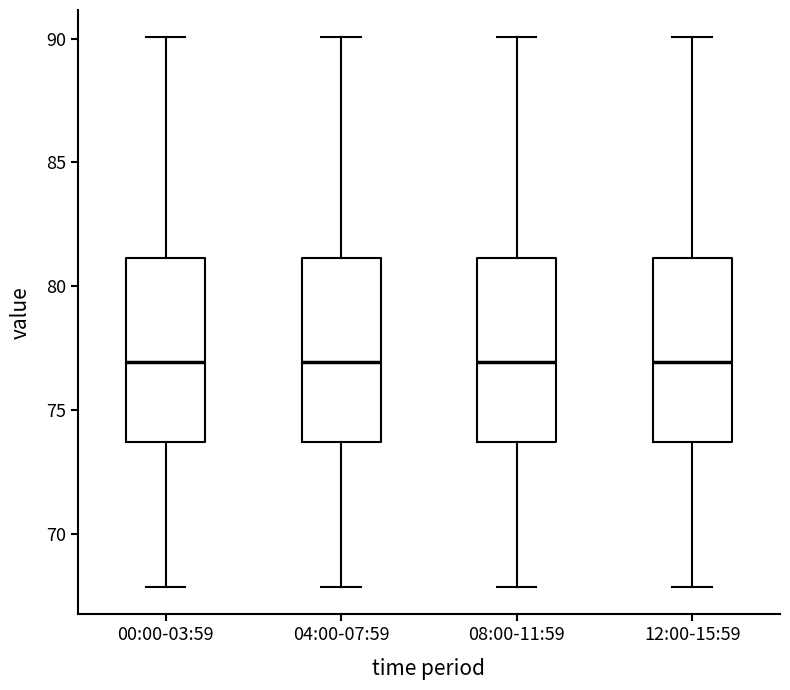

Reading left to right, read every box against the y-axis: the position of its median line, the range the box covers, and the ends of its whiskers. The values are not printed on the chart, so give them approximately, as read against the axis.

00:00-03:59: median 77.0, box 73.5 to 81.0, whiskers 68.0 to 90.0
04:00-07:59: median 77.0, box 73.5 to 81.0, whiskers 68.0 to 90.0
08:00-11:59: median 77.0, box 73.5 to 81.0, whiskers 68.0 to 90.0
12:00-15:59: median 77.0, box 73.5 to 81.0, whiskers 68.0 to 90.0